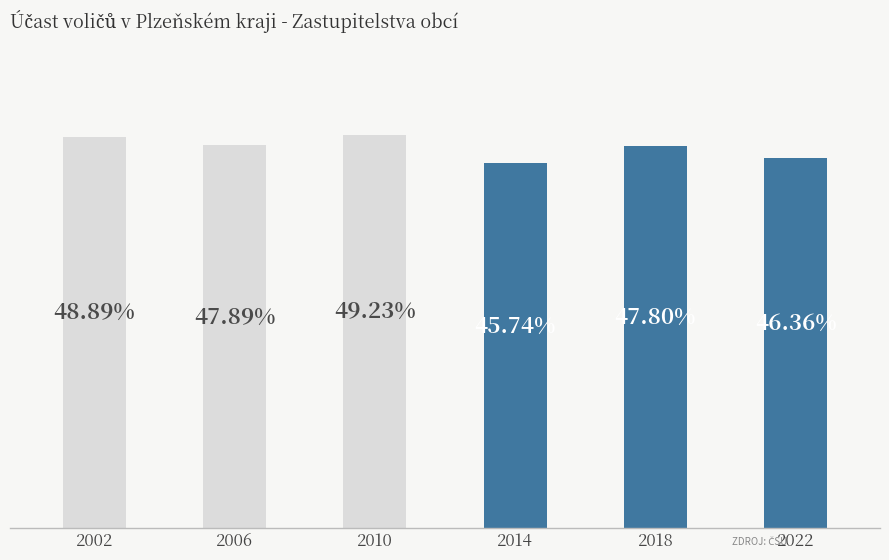

List the labels in order of value, smallest first.

2014, 2022, 2018, 2006, 2002, 2010